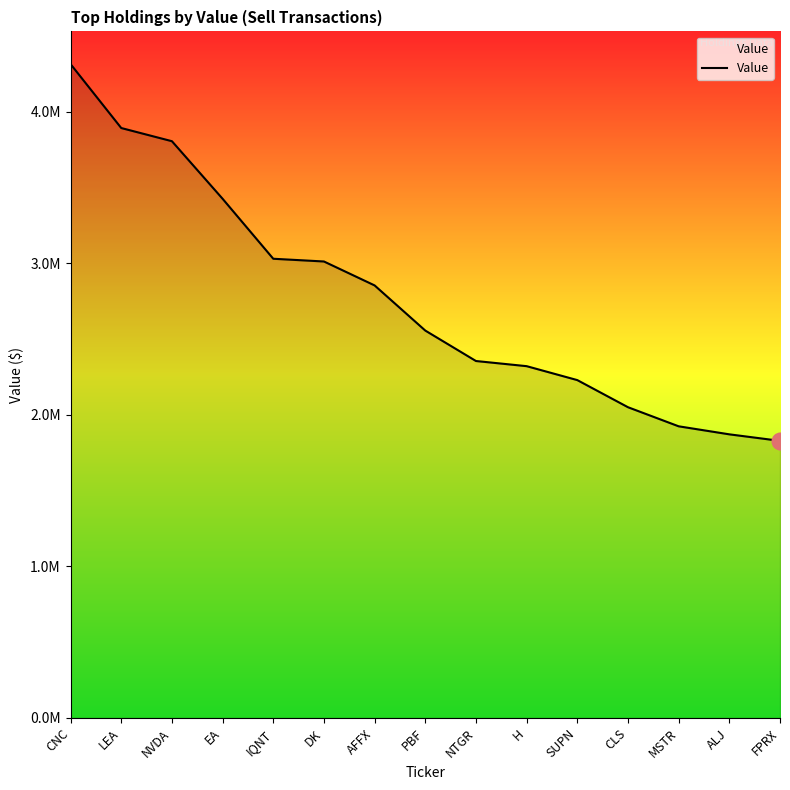

True or false: the data shows 376489 at FPRX.

False